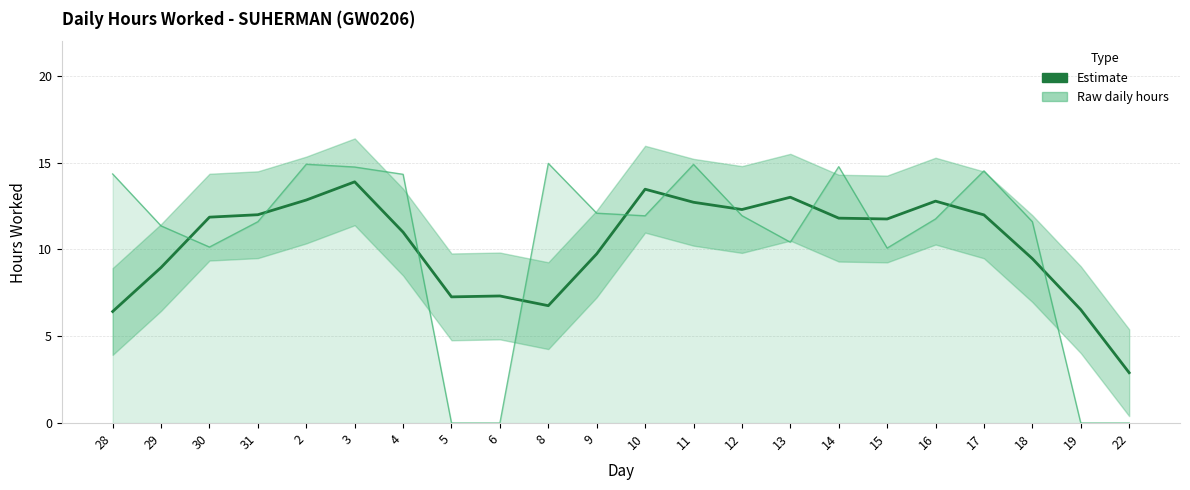

What is the average value of the Estimate series?

10.3